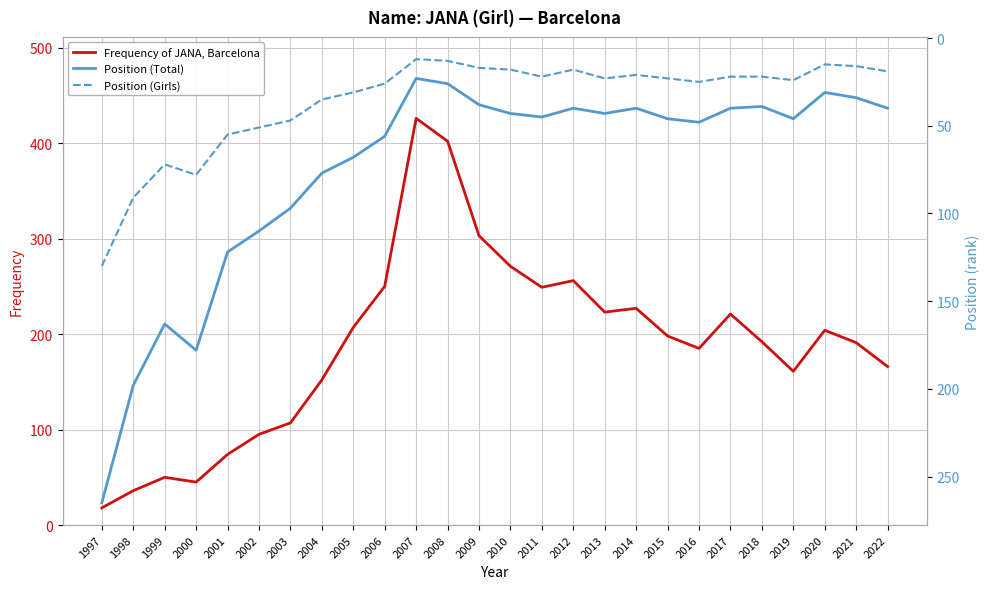

Which series has the largest range (max minus min)?

Frequency of JANA, Barcelona